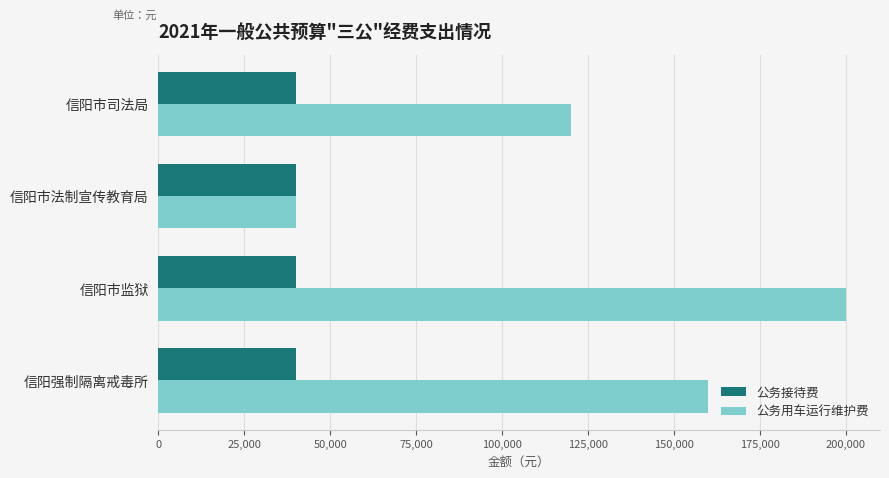

How many data points in 公务用车运行维护费 are less than 160000?

2